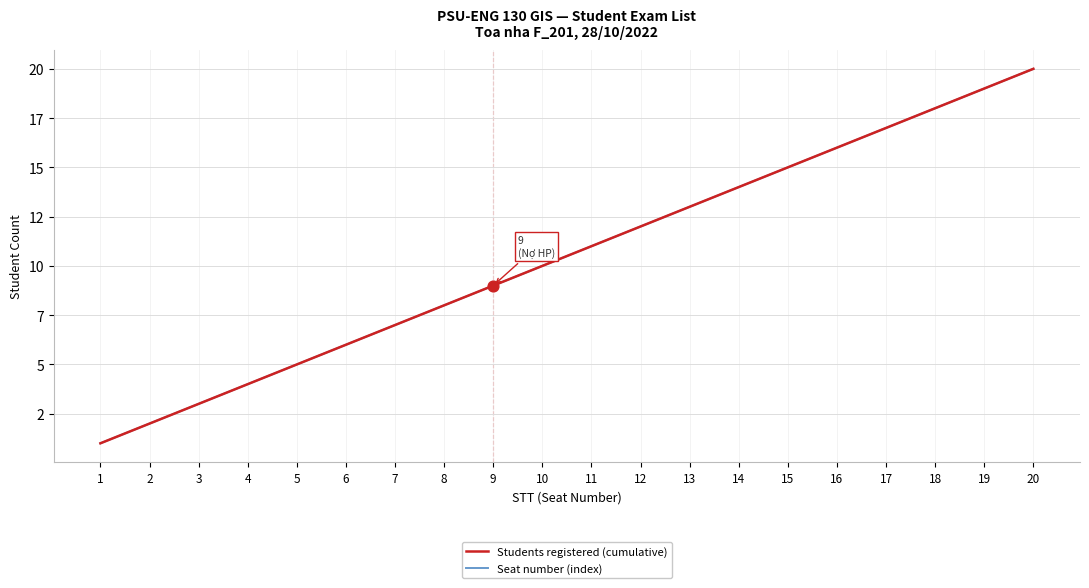

What is the total value across all series at 9?

18